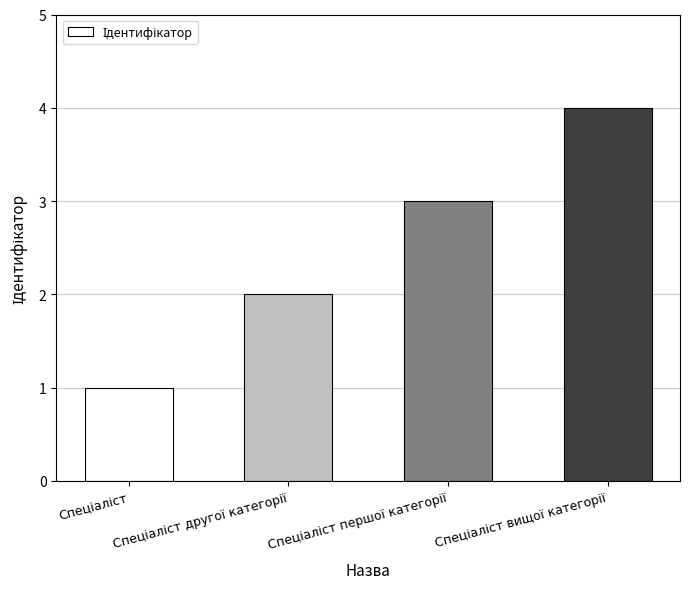

What is the sum of all values?

10